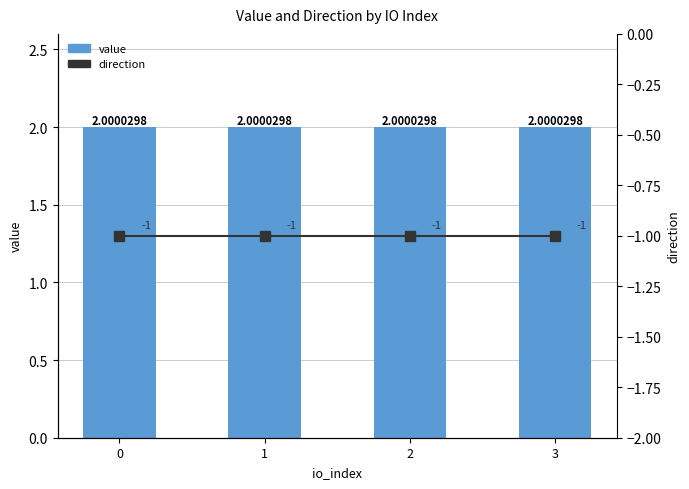

How many groups of bars are there?

4